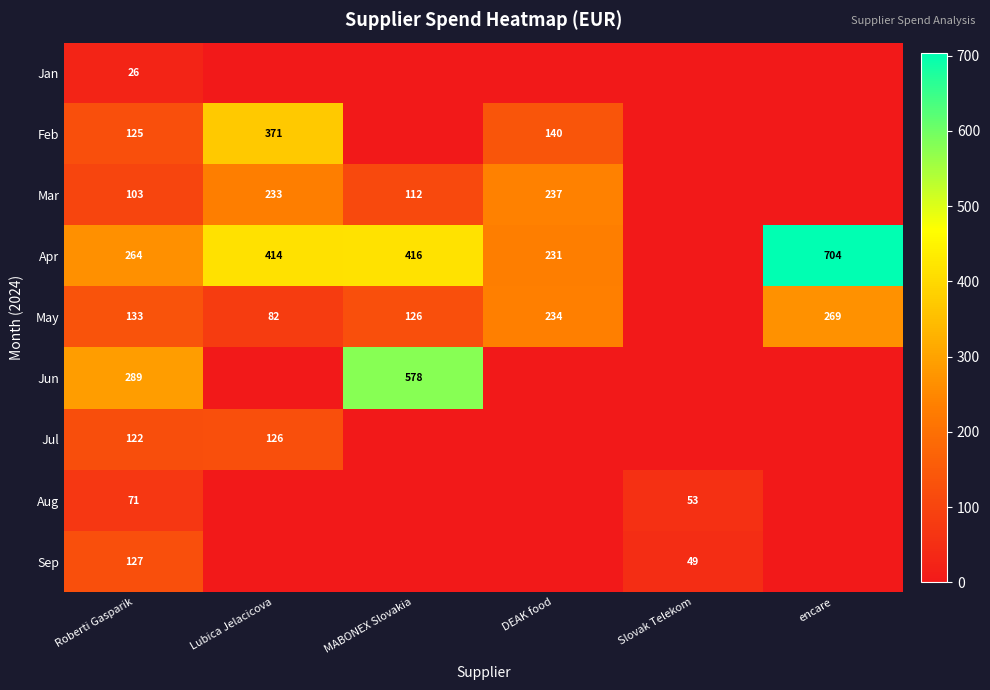

What is the difference between the highest and lowest values at Roberti Gasparik?

263